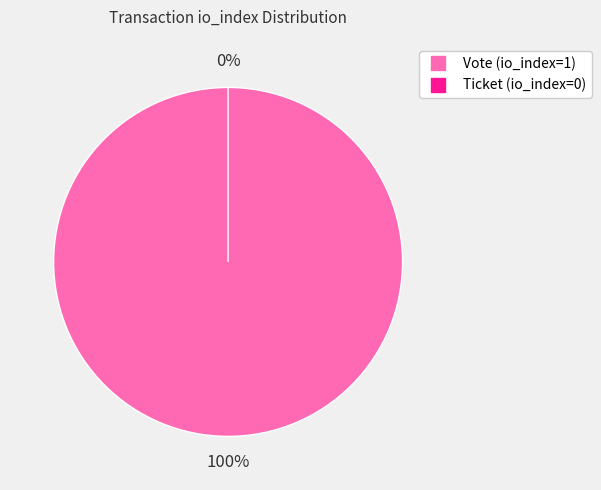

Rank the categories by value from lowest to highest.

Ticket (io_index=0), Vote (io_index=1)